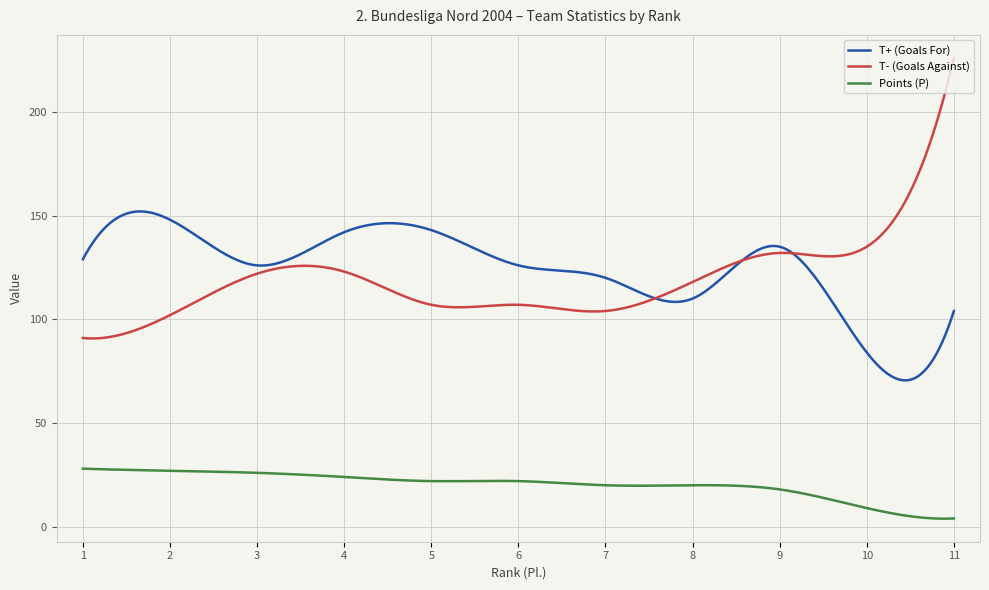

Which series has the widest spread of values?

T- (Goals Against)